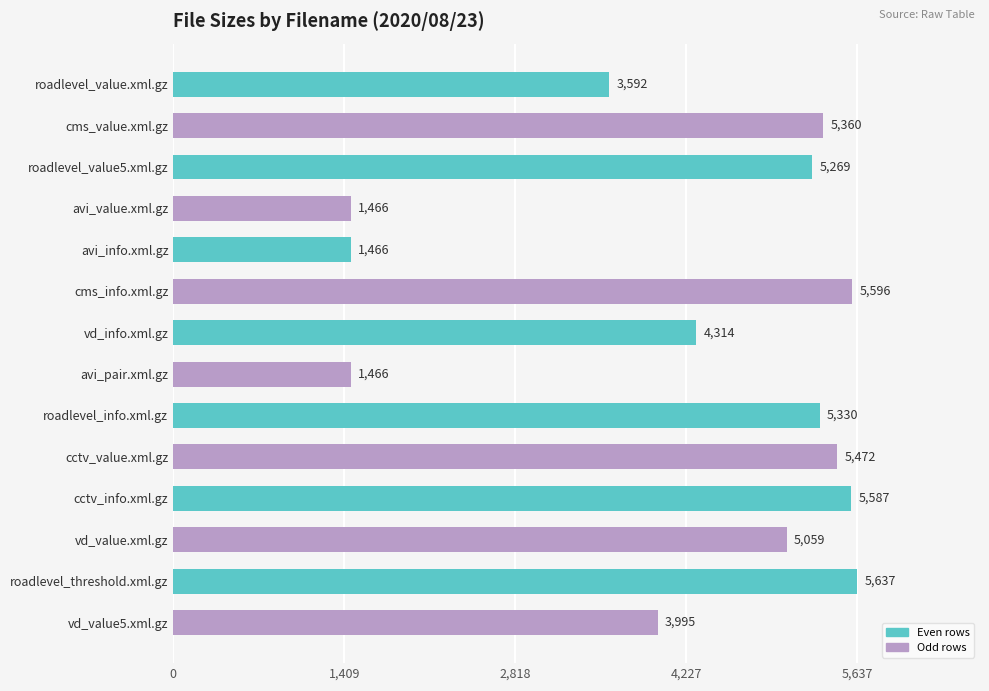

Reading top to bottom, what are all the values shown in this chart?

3592	5360	5269	1466	1466	5596	4314	1466	5330	5472	5587	5059	5637	3995